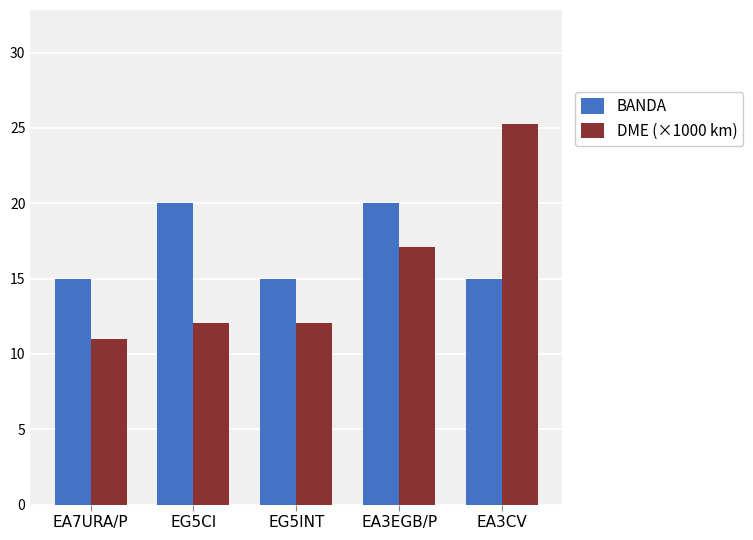

Between EA7URA/P and EA3CV, which series saw the biggest shift?

DME (×1000 km)